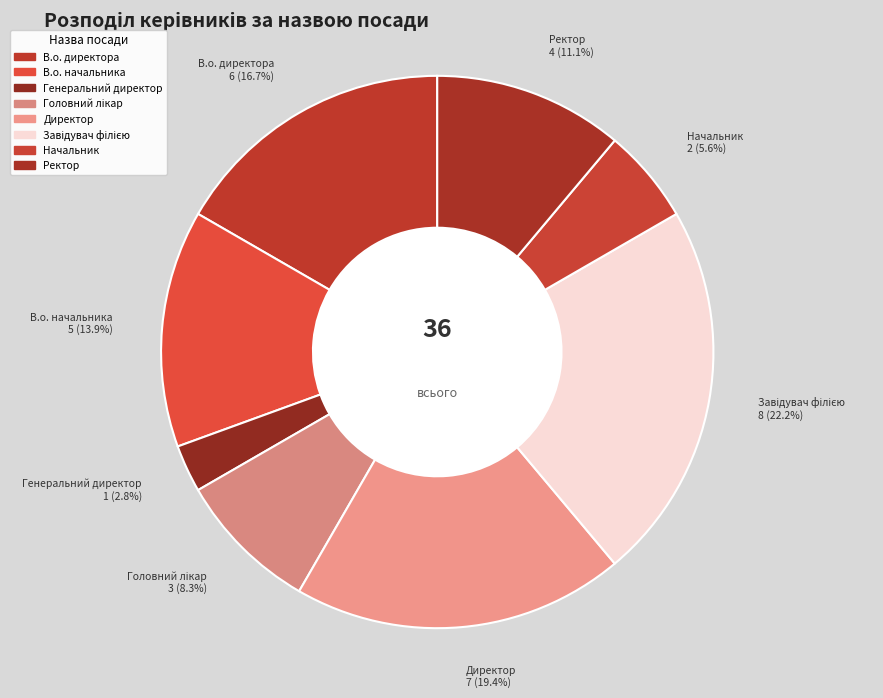

How many segments does this pie chart have?

8